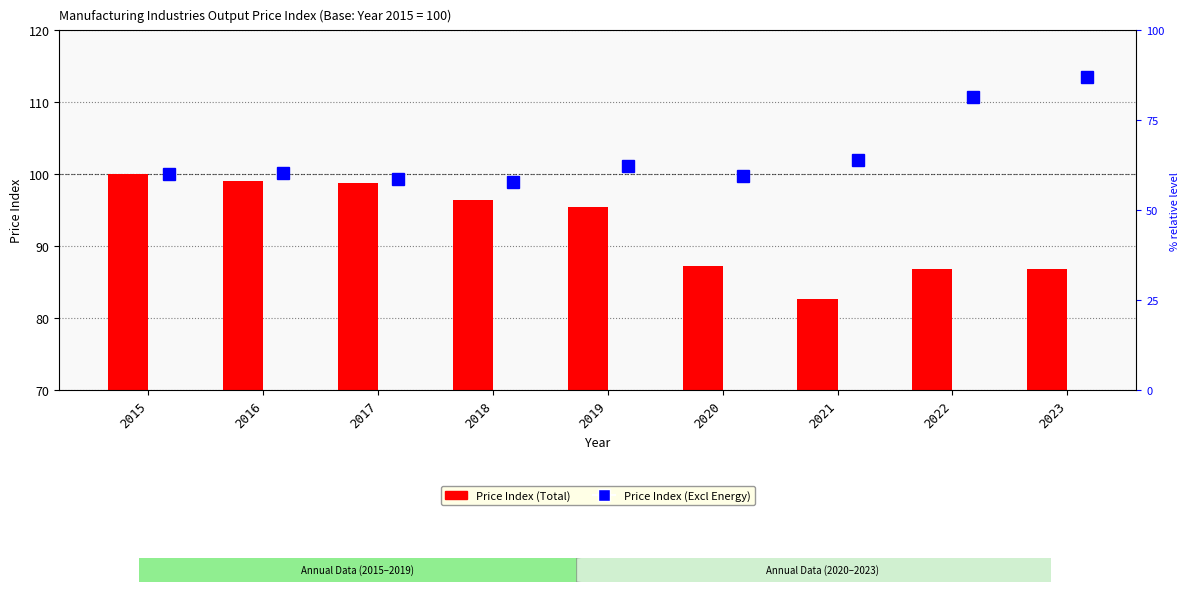

Rank the series by their maximum value, from highest to lowest.

Price Index (Excl Energy), Price Index (Total)